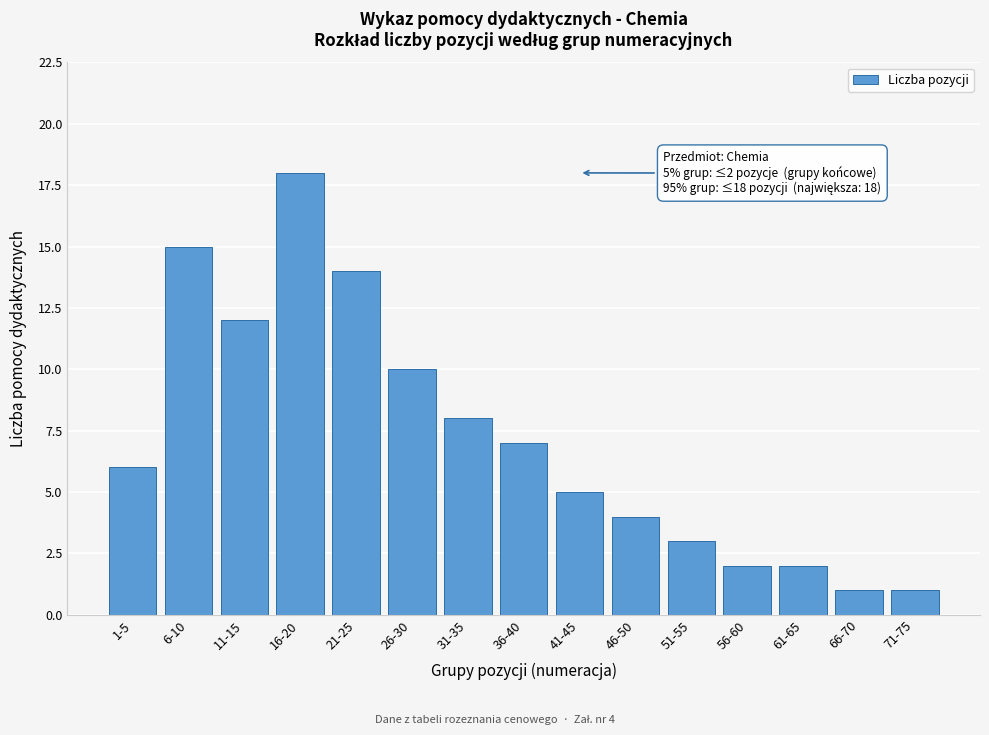

Reading left to right, what are all the values shown in this chart?

6	15	12	18	14	10	8	7	5	4	3	2	2	1	1